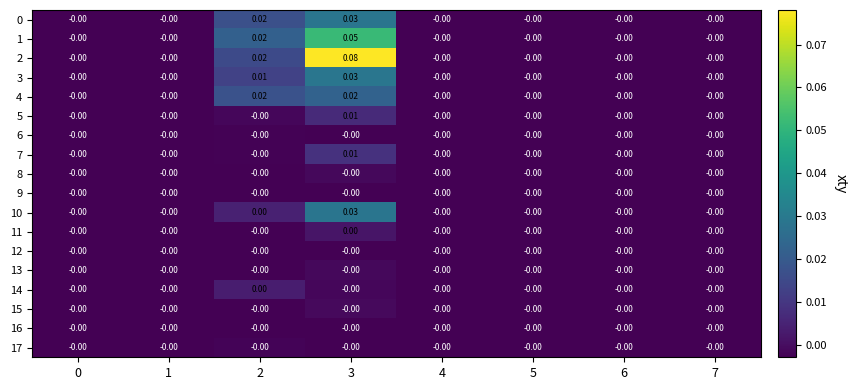

Is the value of 2 at 2 greater than the value of 6 at 3?

Yes